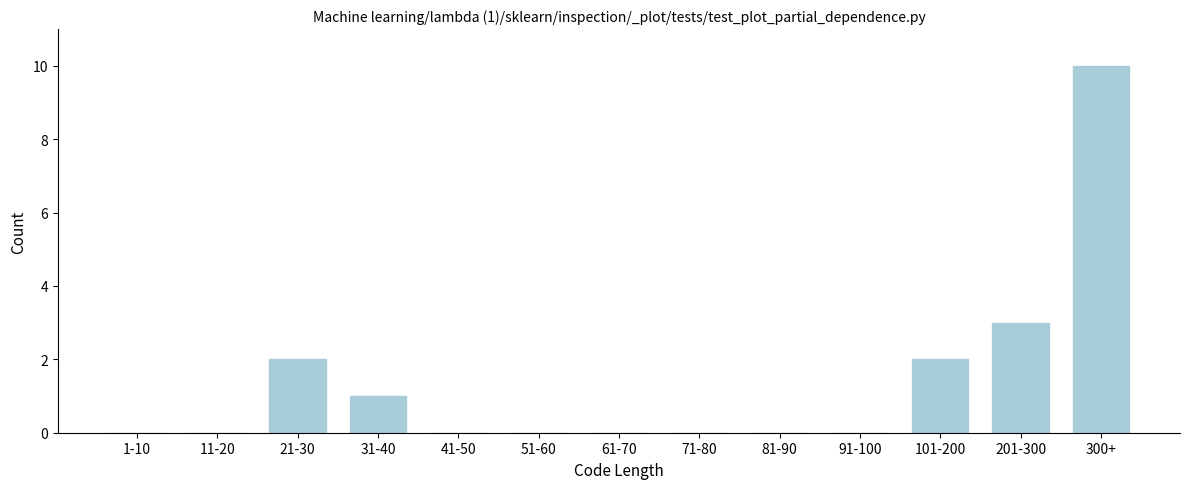

Reading left to right, list all the values displayed in this chart.

1-10=0	11-20=0	21-30=2	31-40=1	41-50=0	51-60=0	61-70=0	71-80=0	81-90=0	91-100=0	101-200=2	201-300=3	300+=10